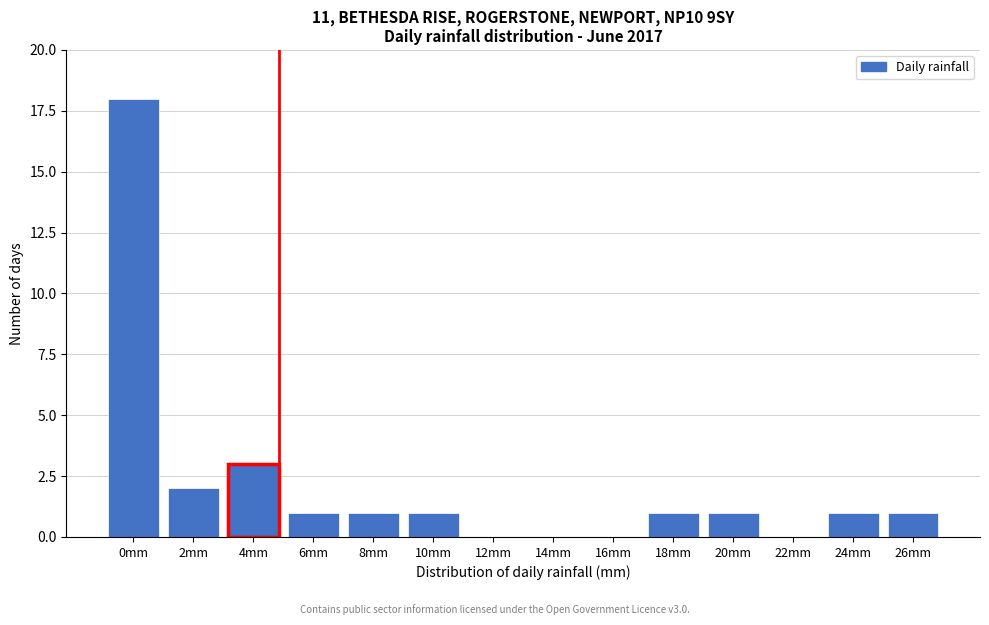

Reading left to right, list all the values displayed in this chart.

0mm=18	2mm=2	4mm=3	6mm=1	8mm=1	10mm=1	12mm=0	14mm=0	16mm=0	18mm=1	20mm=1	22mm=0	24mm=1	26mm=1